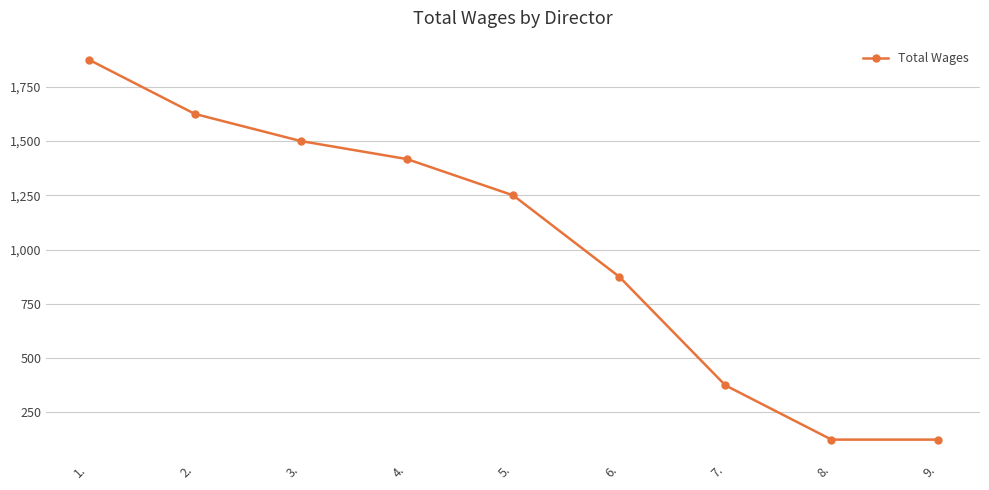

Is it true that the value at 4. is 985?

False